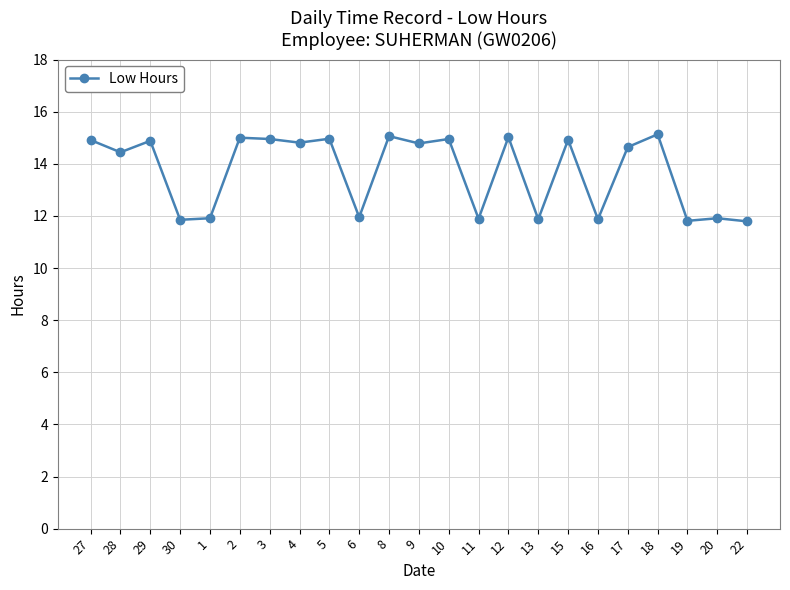

How many categories are shown in the chart?

23